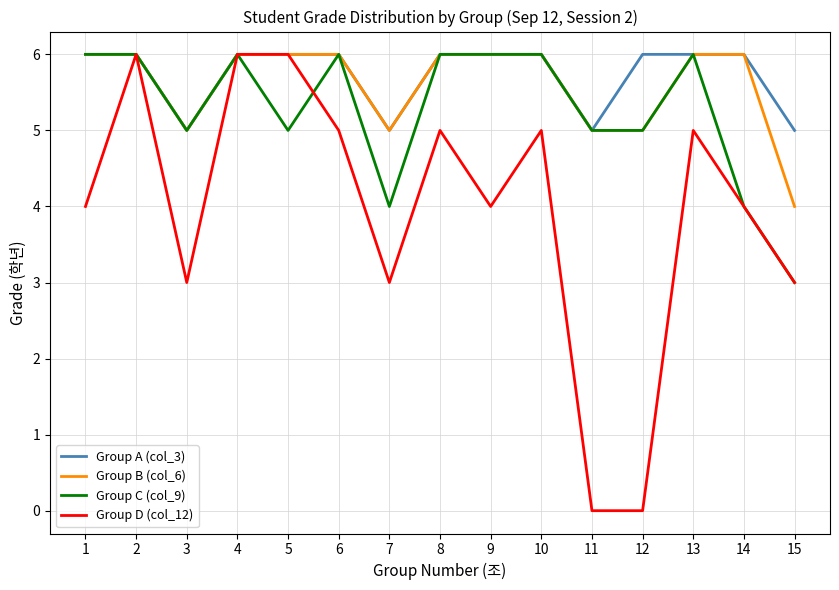

Which category has the lowest value in the Group C (col_9) series?

15